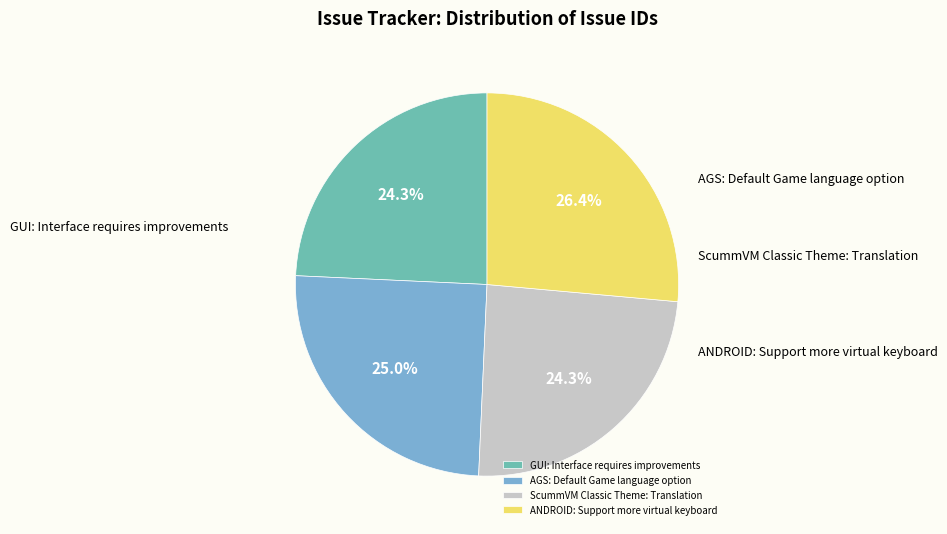

The ScummVM Classic Theme: Translation slice represents 38% of the pie. True or false?

False